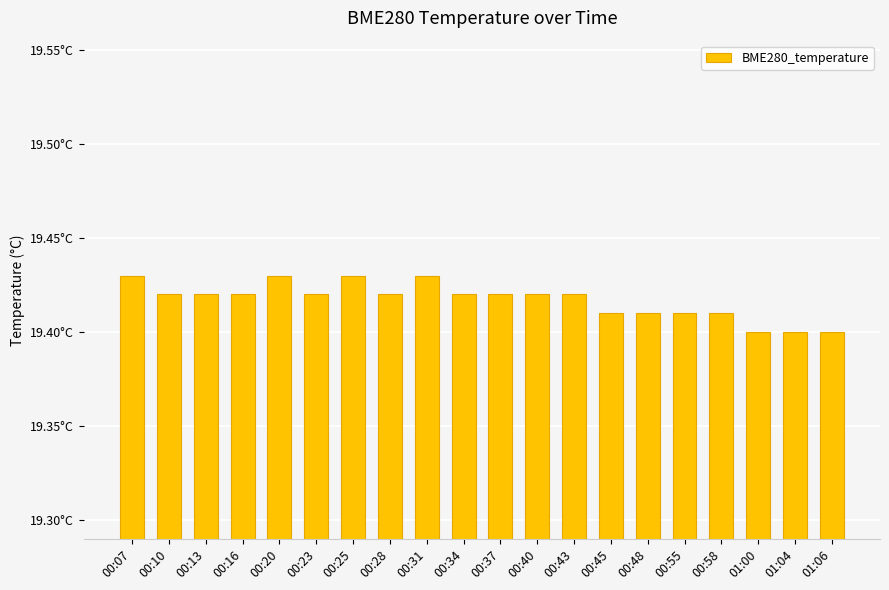

Does the chart contain stacked bars?

No